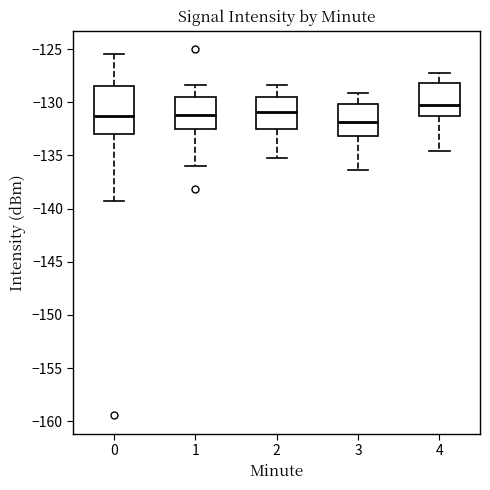

Where is the lower edge of the box at x = 2 on the y-axis? The values are not printed on the chart, so give them approximately, as read against the axis.

-132.5